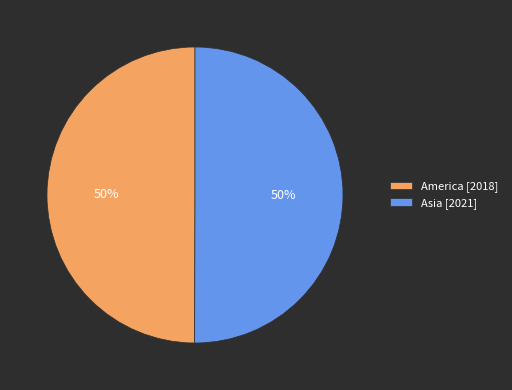

How many slices are in this pie chart?

2